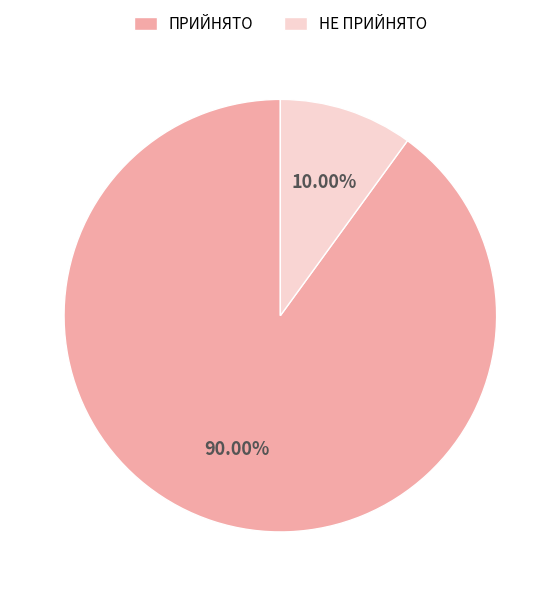

Which slice represents more than half of the pie?

ПРИЙНЯТО